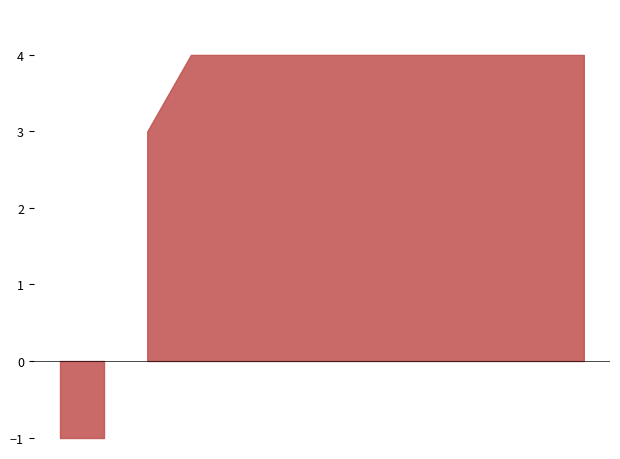

True or false: Value (Registered manager in post) has more than 2 interior local peaks.

False